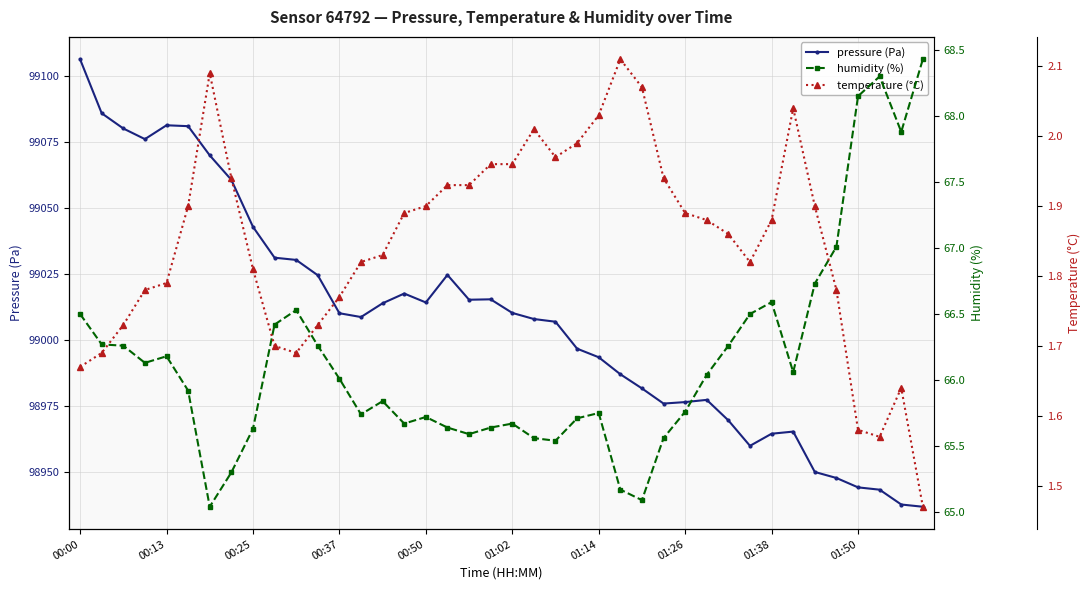

Which series has the largest range (max minus min)?

pressure (Pa)